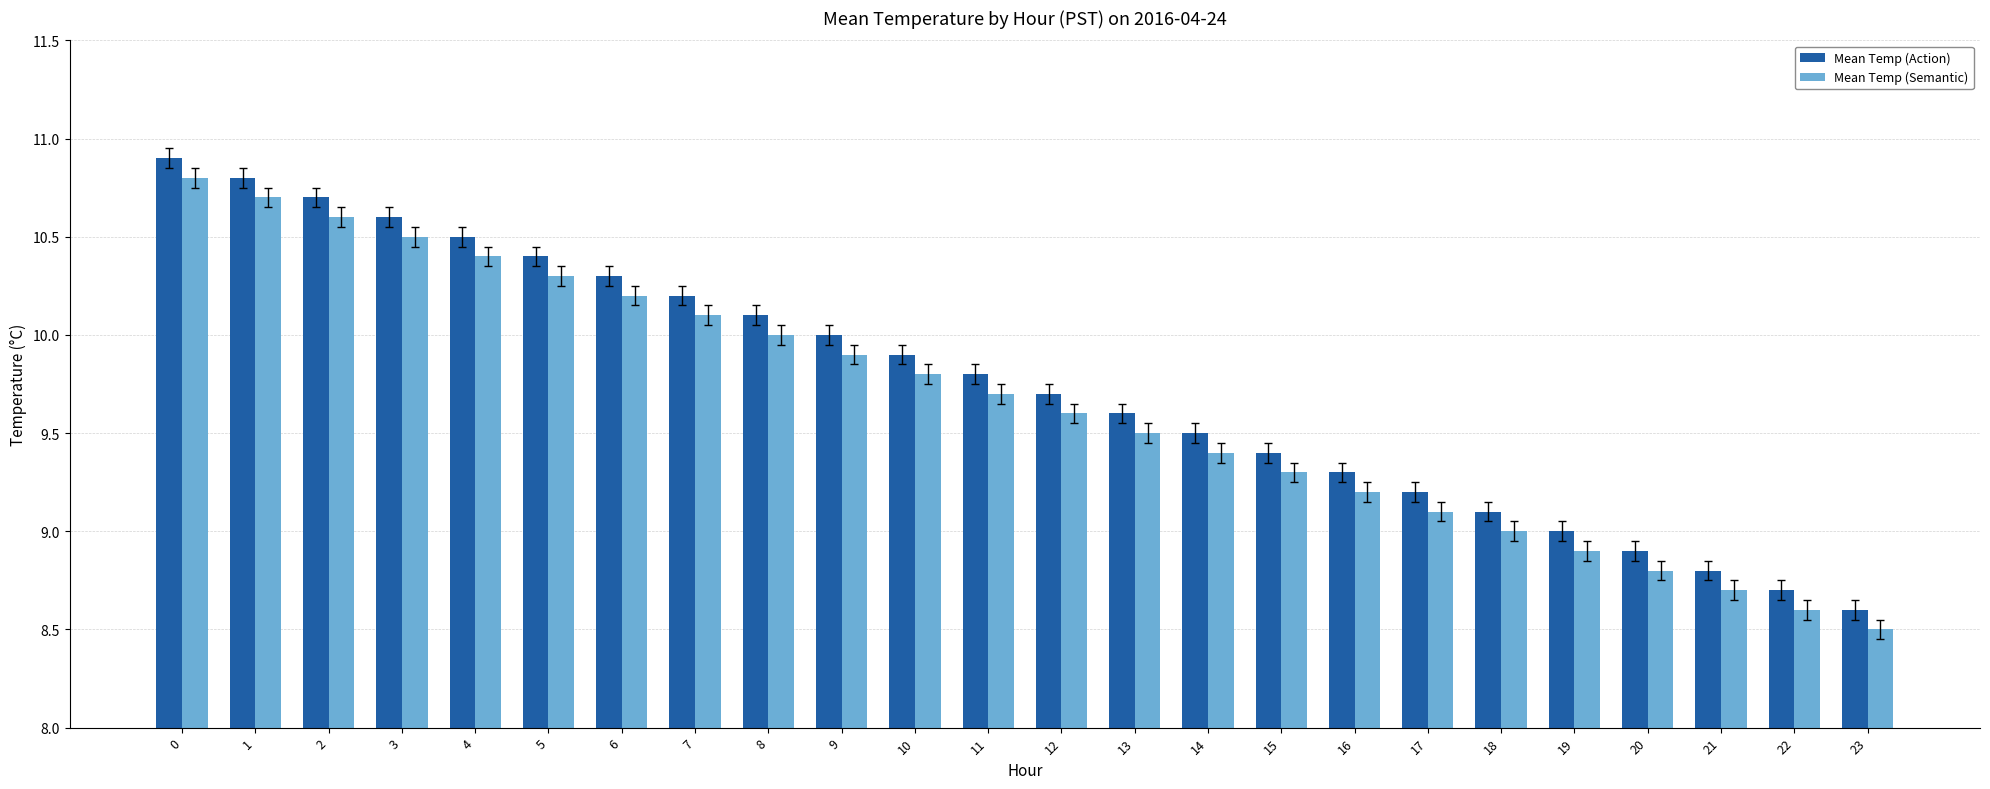

How many groups of bars are there?

24